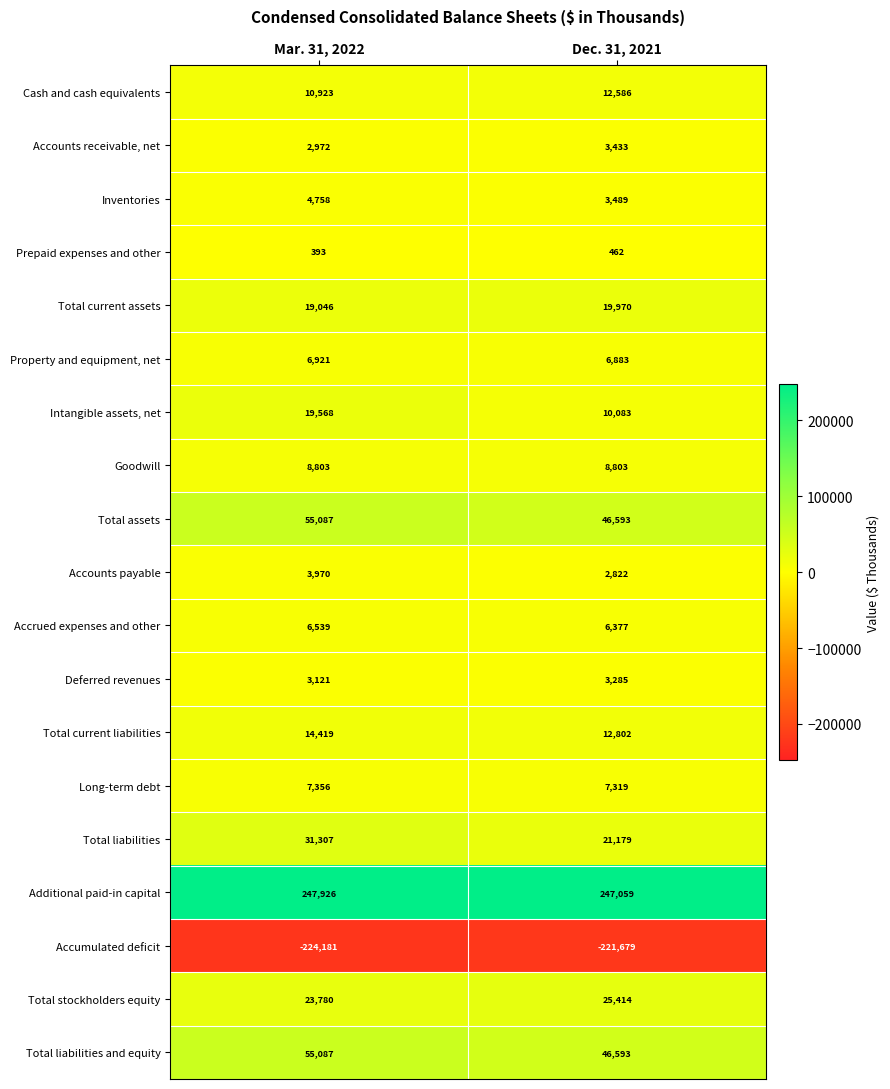

Where is Deferred revenues nearest to the value 3203?

Mar. 31, 2022